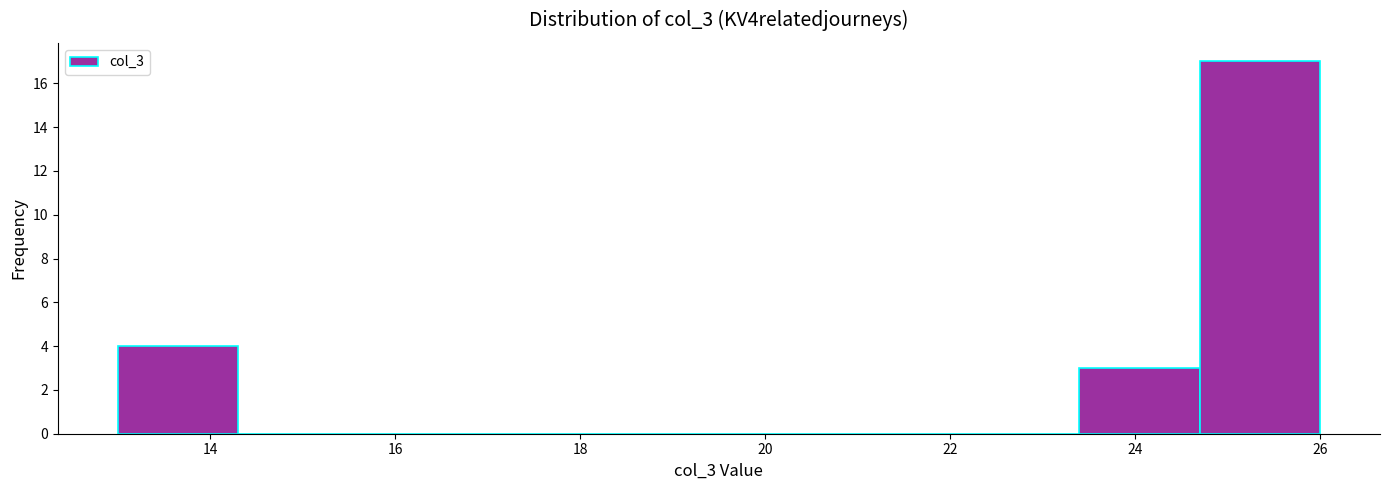

Over which range of the x-axis is the bar tallest?

24.7 to 26.0